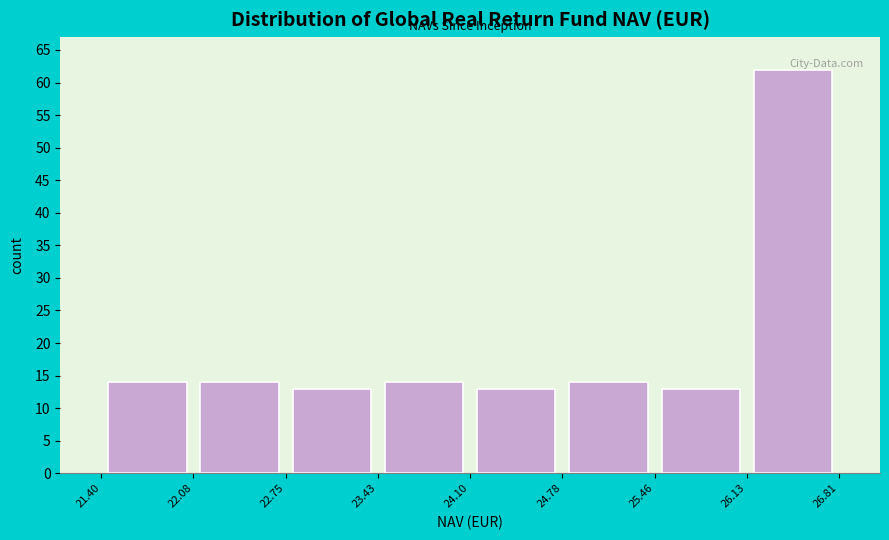

Which range on the x-axis has the tallest bar?

26.13 to 26.81